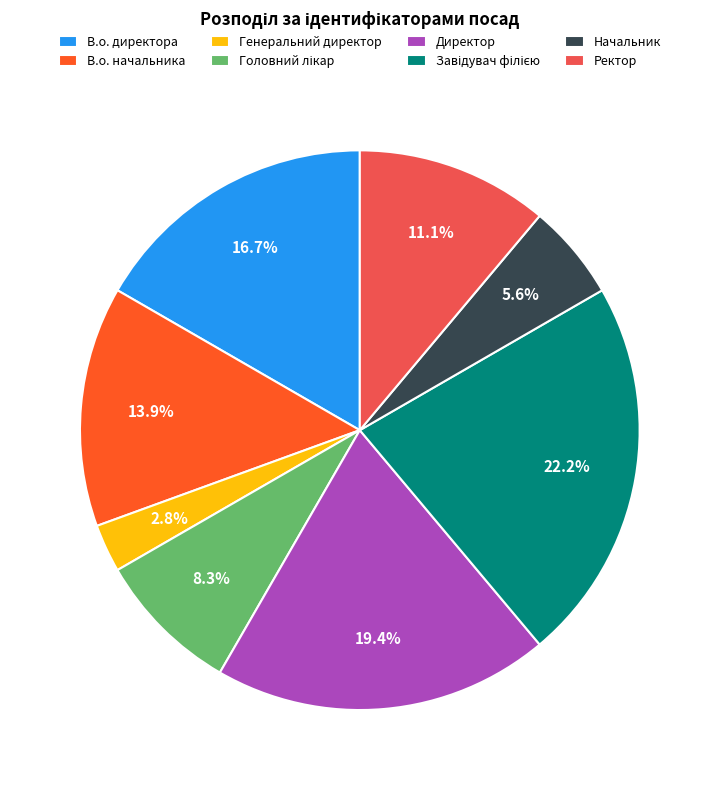

Does В.о. директора represent more than half of the total?

No